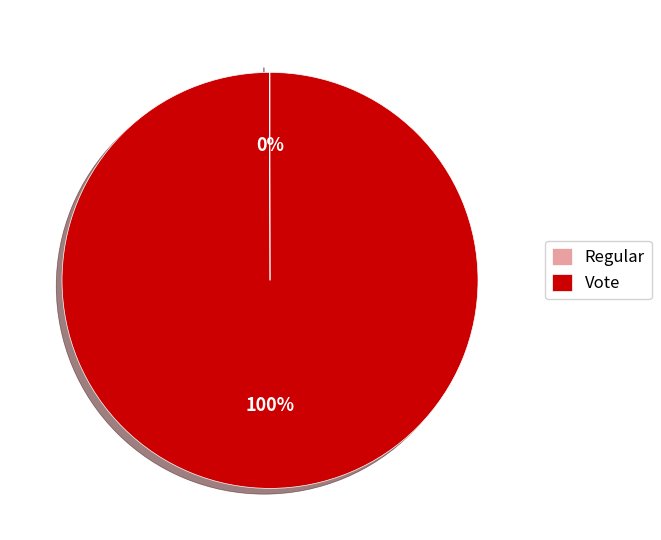

Which category has the biggest portion of the pie?

Vote